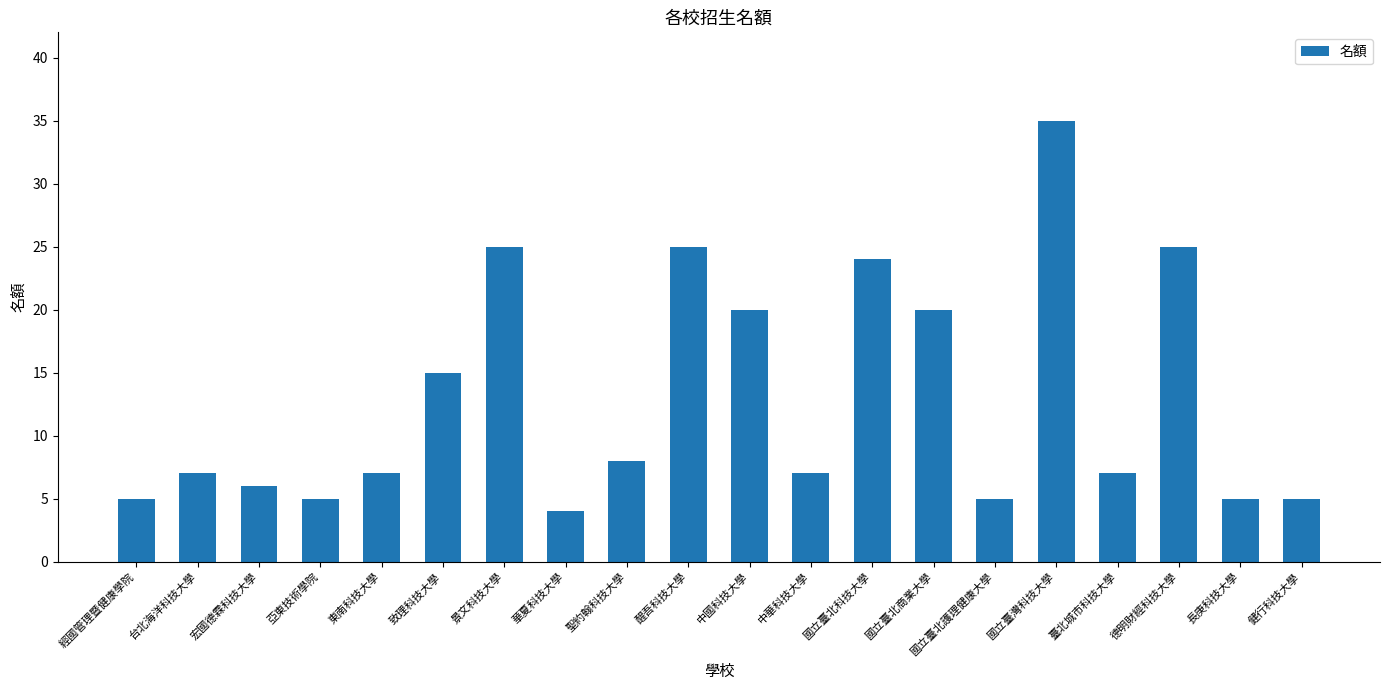

Is it true that the value at 華夏科技大學 is 2?

False